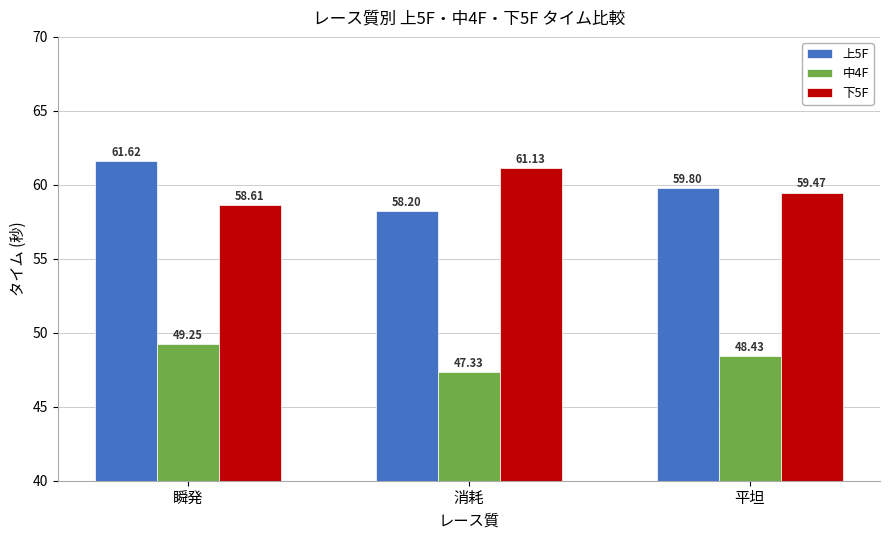

What is the difference between the 下5F values at 消耗 and 瞬発?

2.5